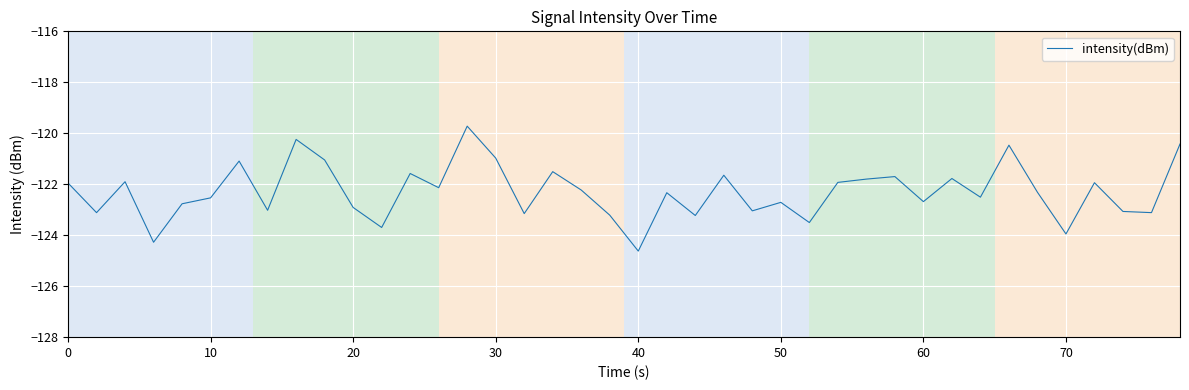

What is the maximum value shown in the chart?

-119.7